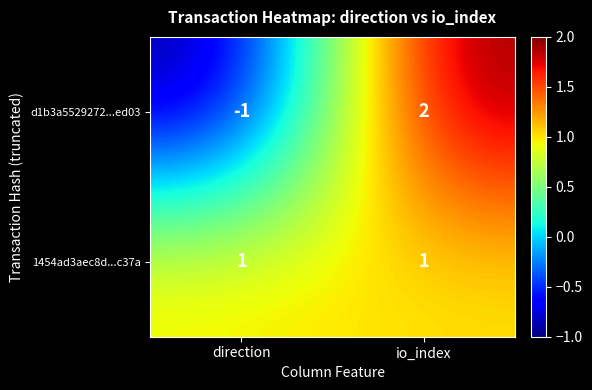

At which category does the chart reach its minimum across all series?

direction